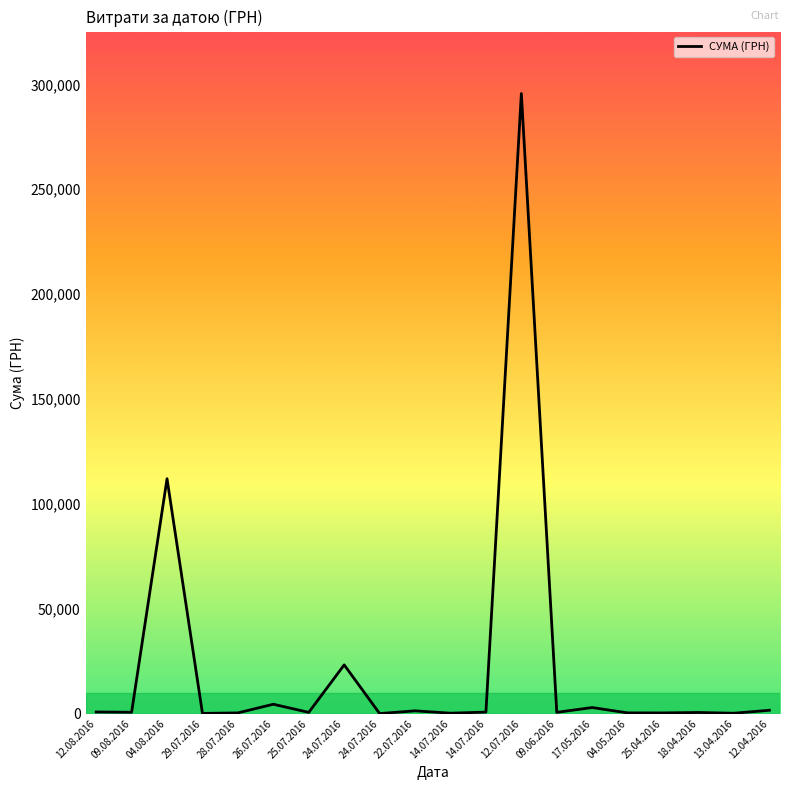

At which category does the chart reach its minimum across all series?

24.07.2016